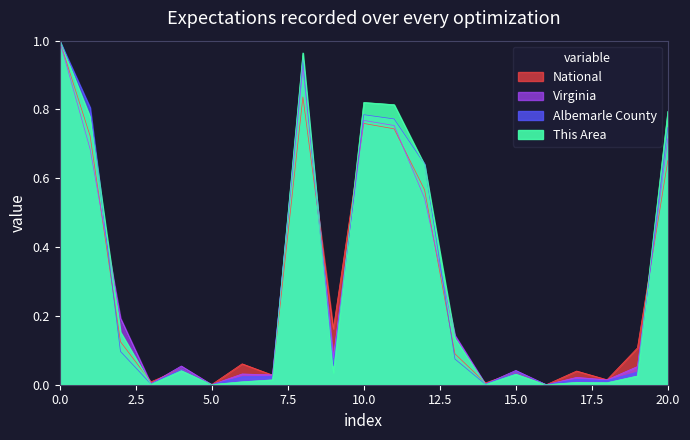

Which has a higher value, 2 or 8?

8